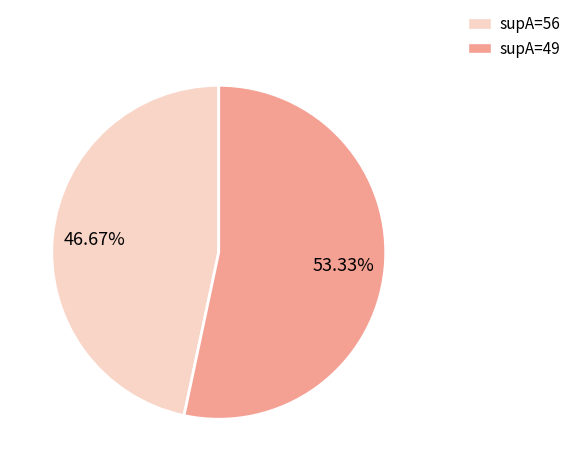

Is there a majority slice in this chart?

Yes